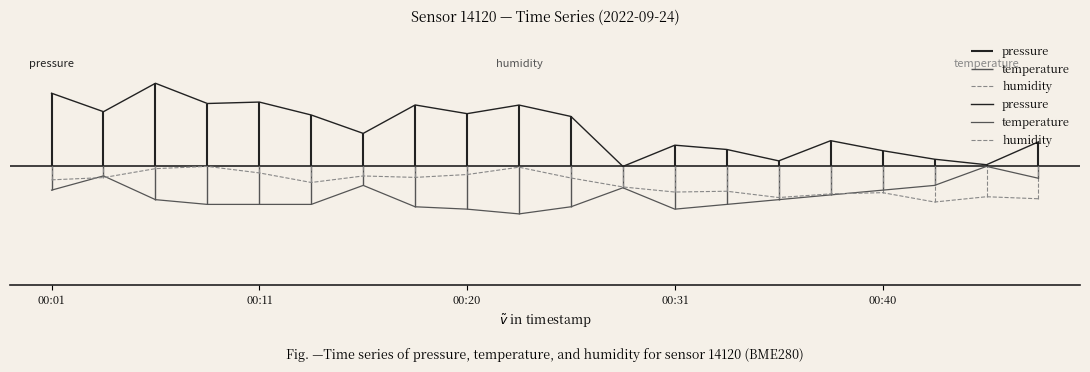

At 17, list the series in order from largest to smallest.

pressure, temperature, humidity